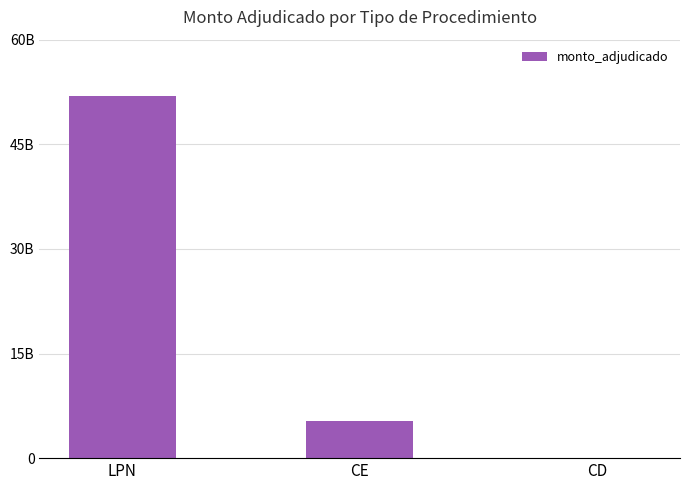

The value at CE is 9432124410. True or false?

False